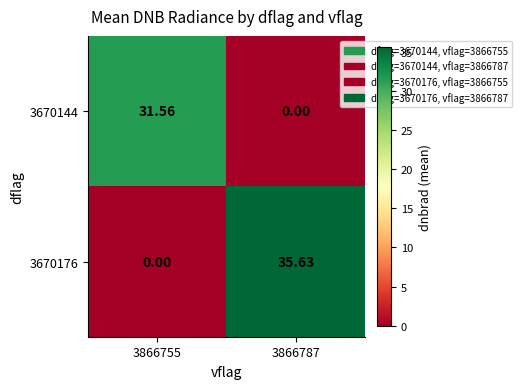

Is the value of 3670176 at 3866787 greater than the value of 3670144 at 3866787?

Yes